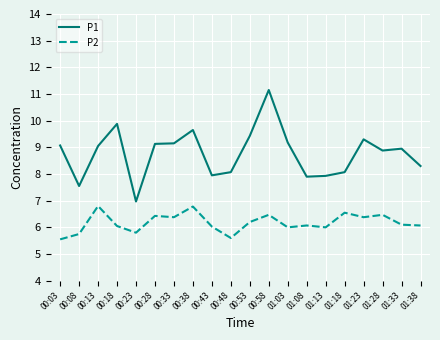

True or false: P1 and P2 cross at least once.

False